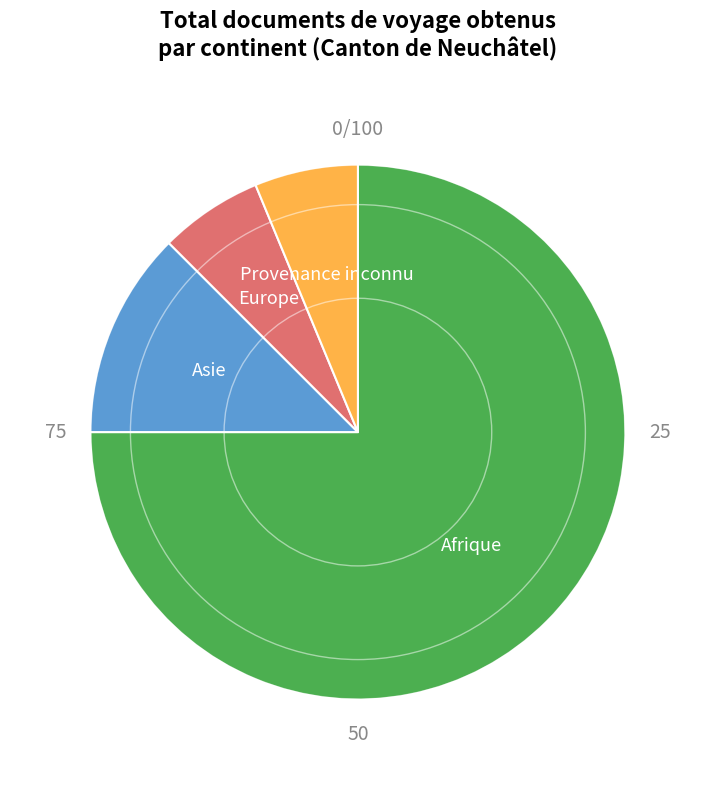

How many segments does this pie chart have?

4